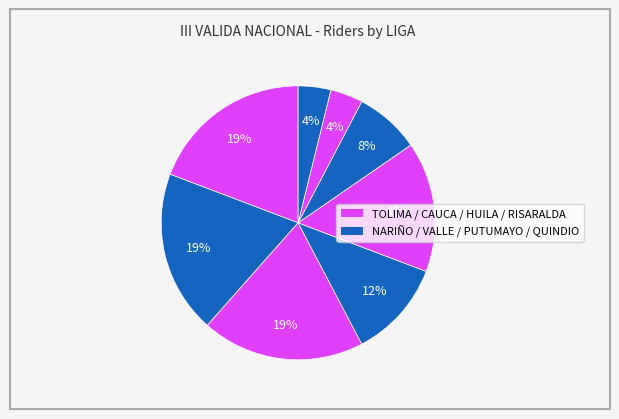

Count the number of slices in the pie.

8